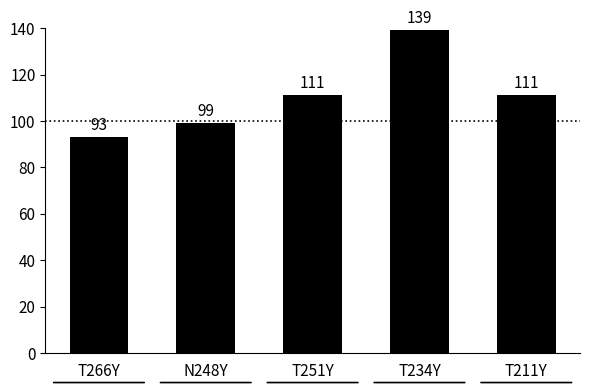

Which category has the lowest value across all series?

T266Y